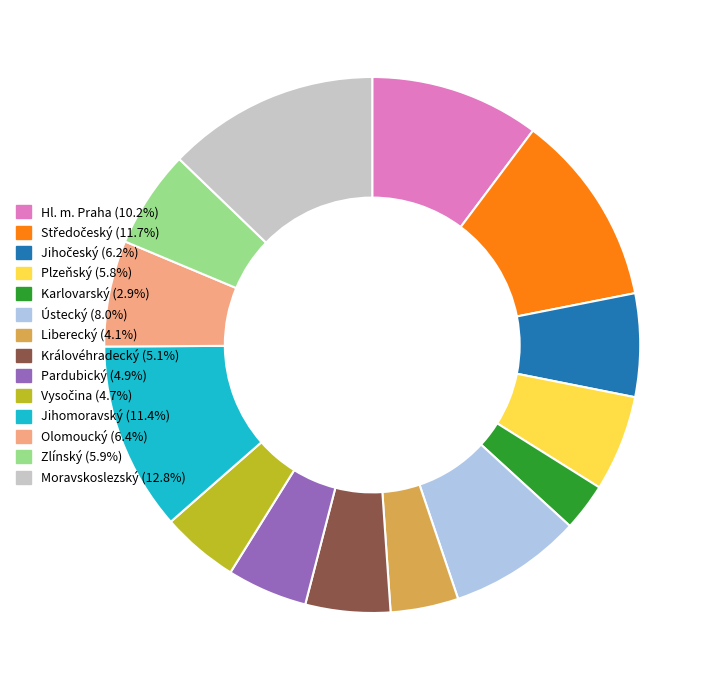

Which has a higher value, Hl. m. Praha or Zlínský?

Hl. m. Praha